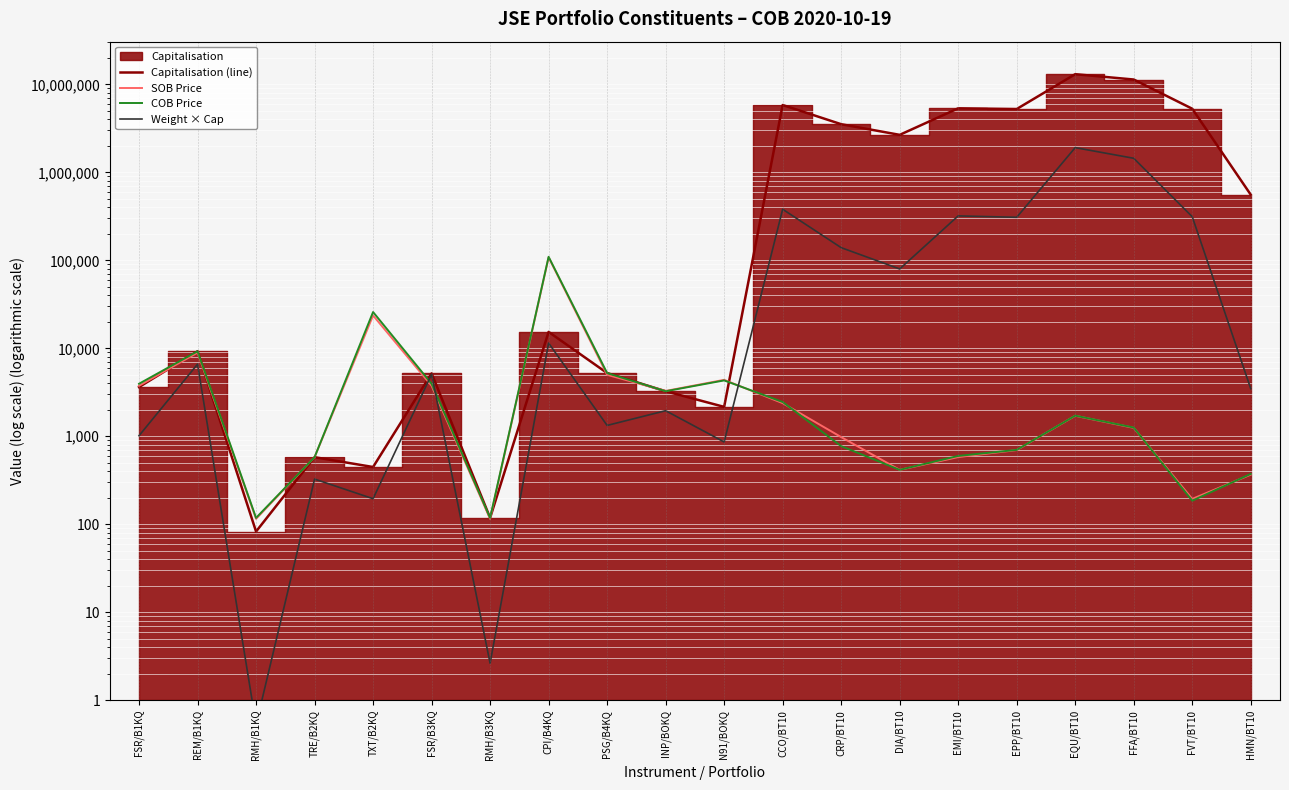

At which category is the sum across all series the highest?

EQU/BT10